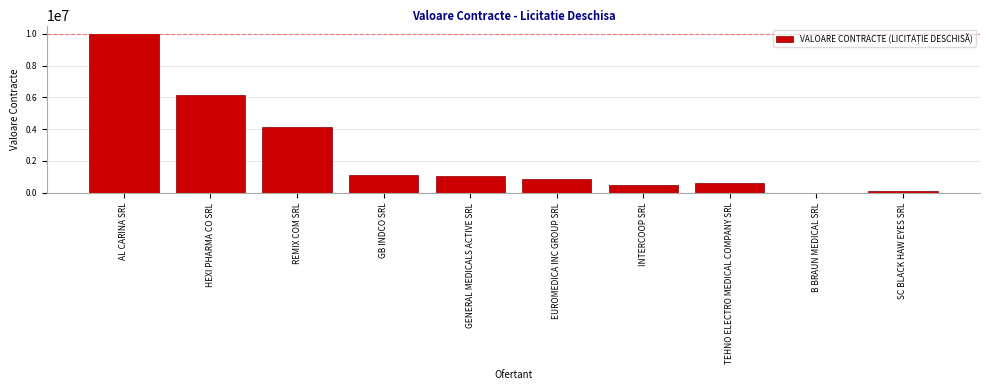

Where is the data nearest to the value 5012178?

REMIX COM SRL